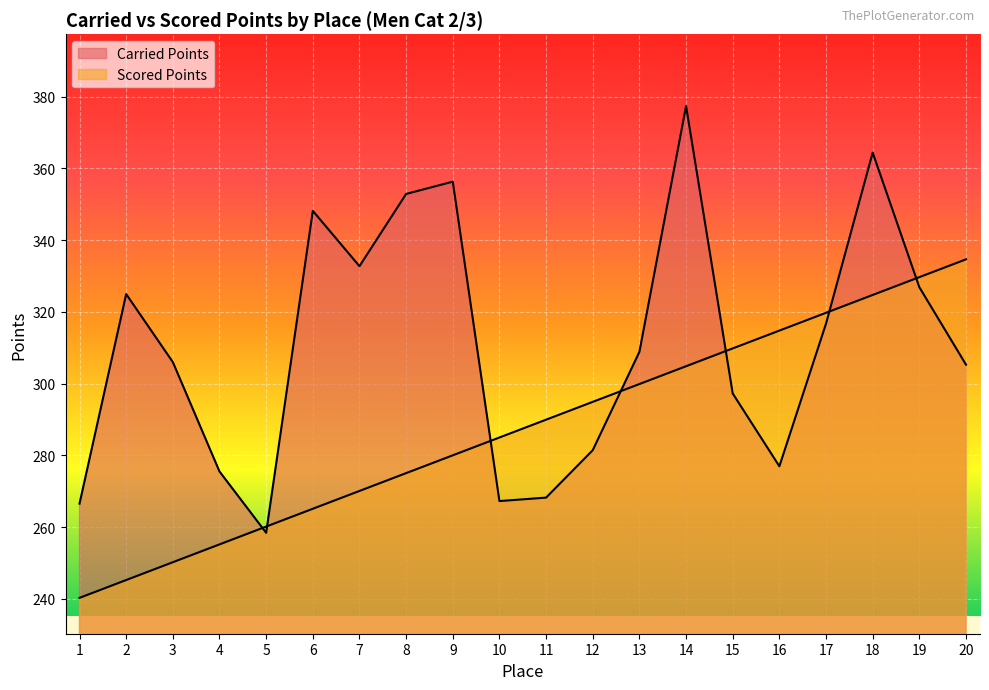

What are all the series names shown in the legend?

Carried Points, Scored Points